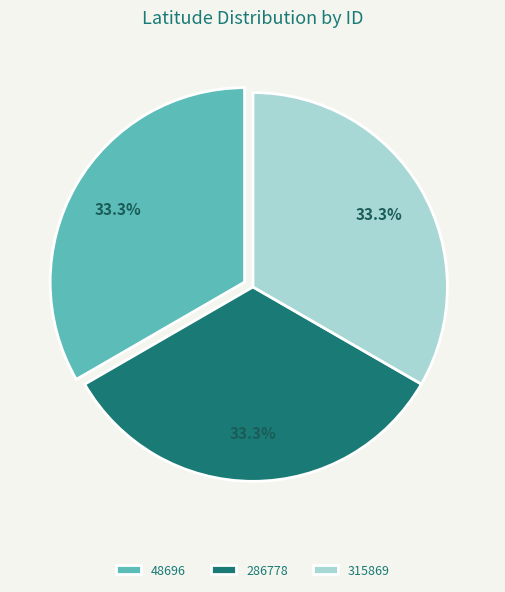

Approximately how many times larger is the value at 315869 compared to 48696?

1.0